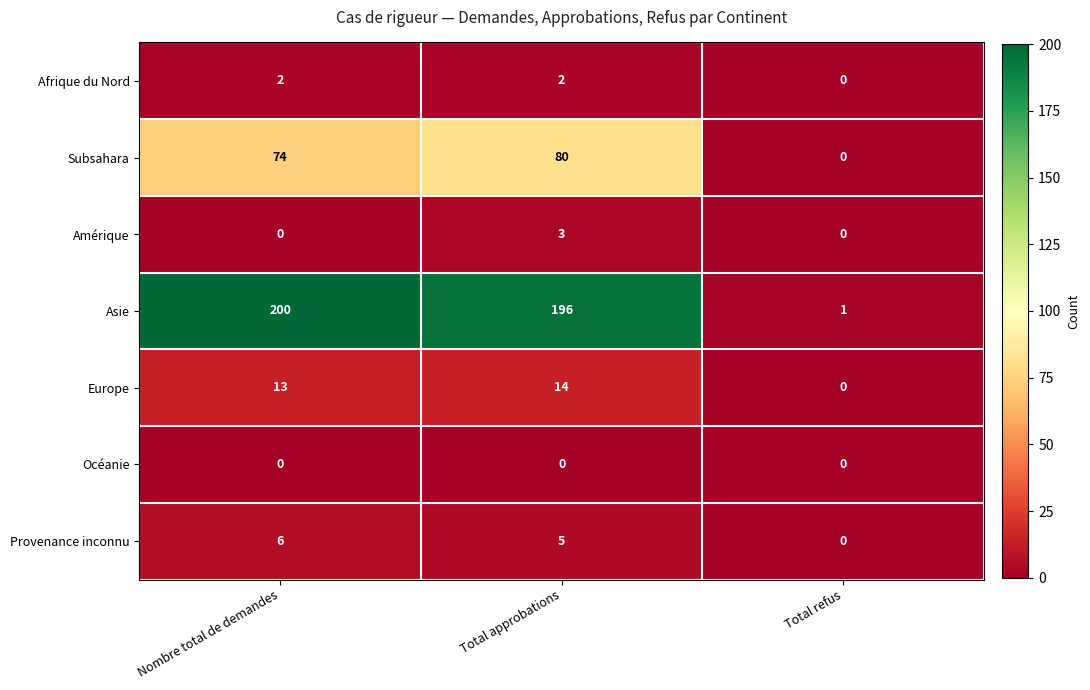

Is the value of Asie at Total refus greater than the value of Amérique at Nombre total de demandes?

Yes